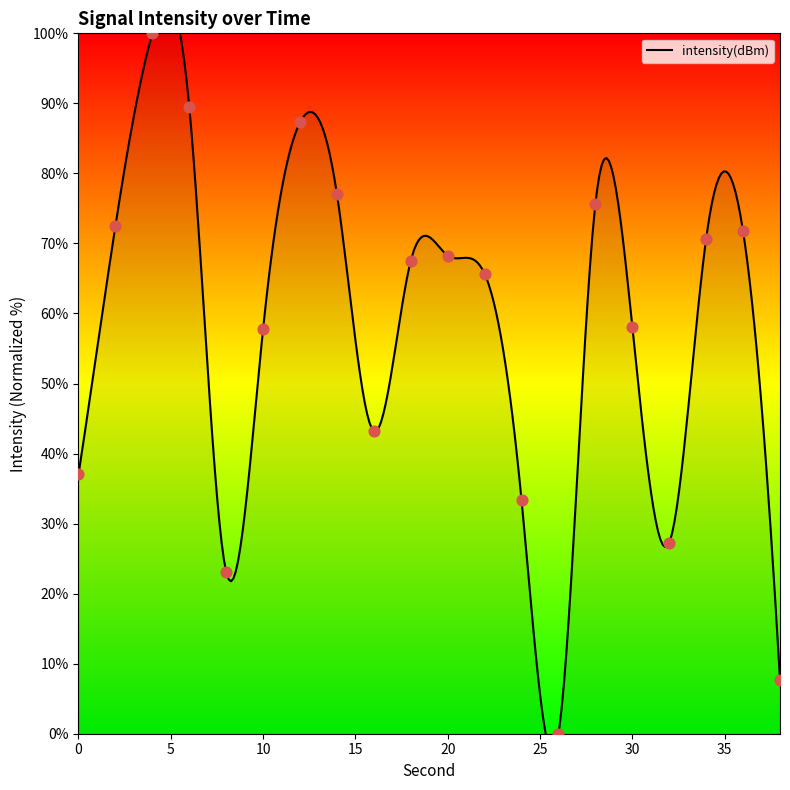

What is the change in value from 32 to 34?

+43.4